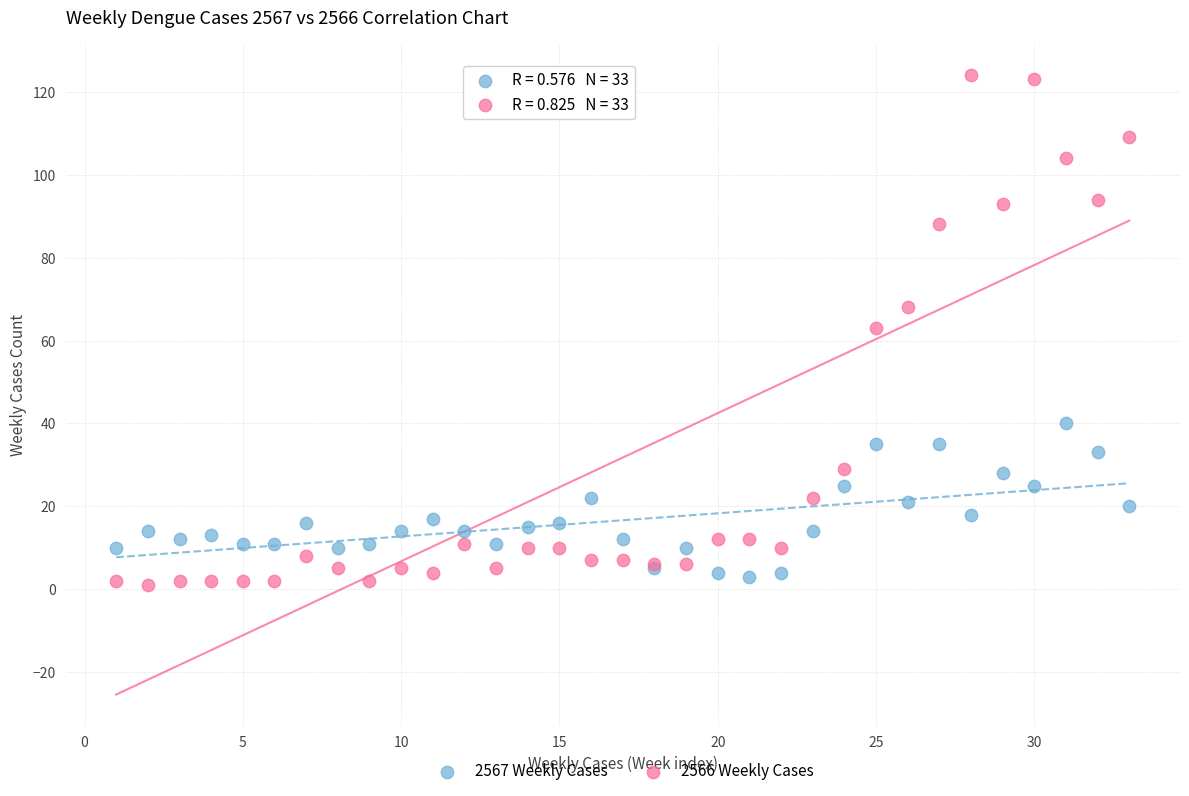

Which series reaches the maximum Y coordinate?

2566 Weekly Cases